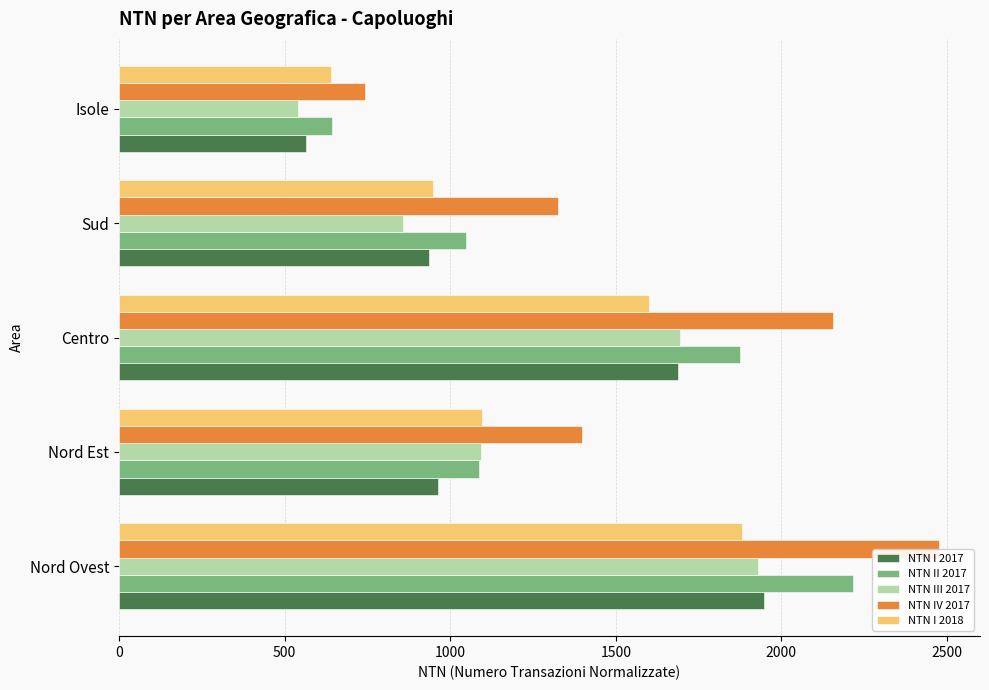

Between Nord Ovest and Nord Est, which series saw the biggest shift?

NTN II 2017